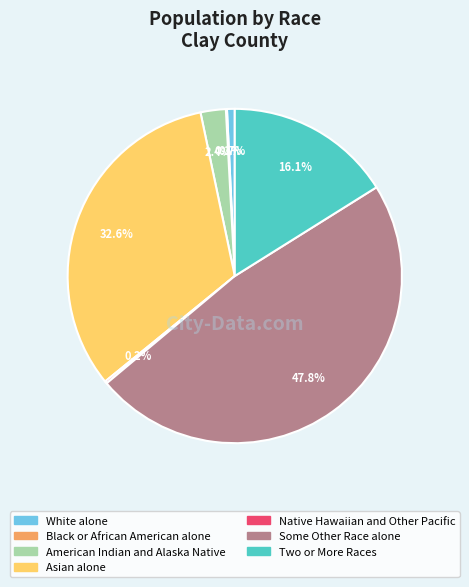

Which slice is the largest?

Some Other Race alone